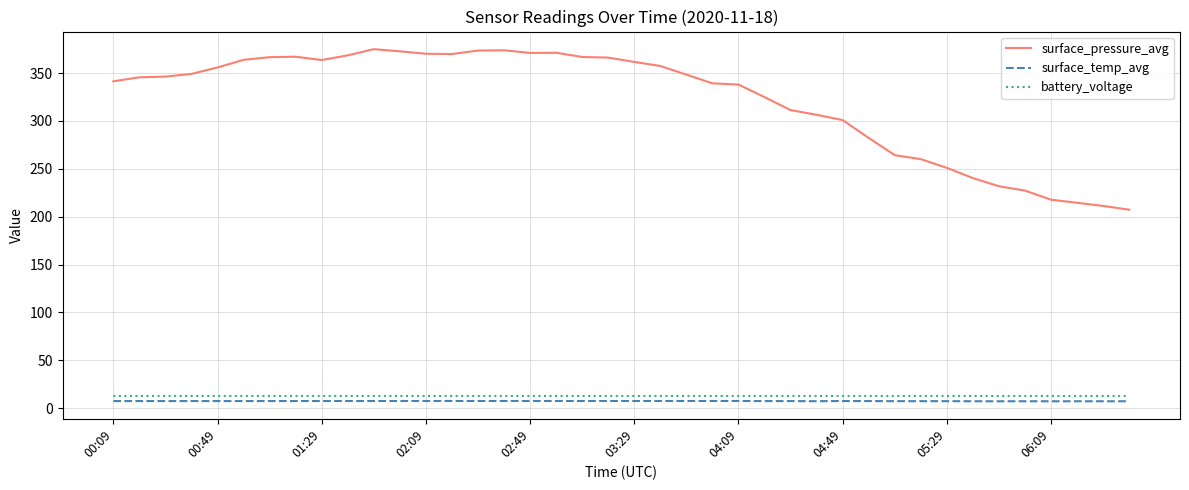

True or false: surface_temp_avg and battery_voltage cross at least once.

False